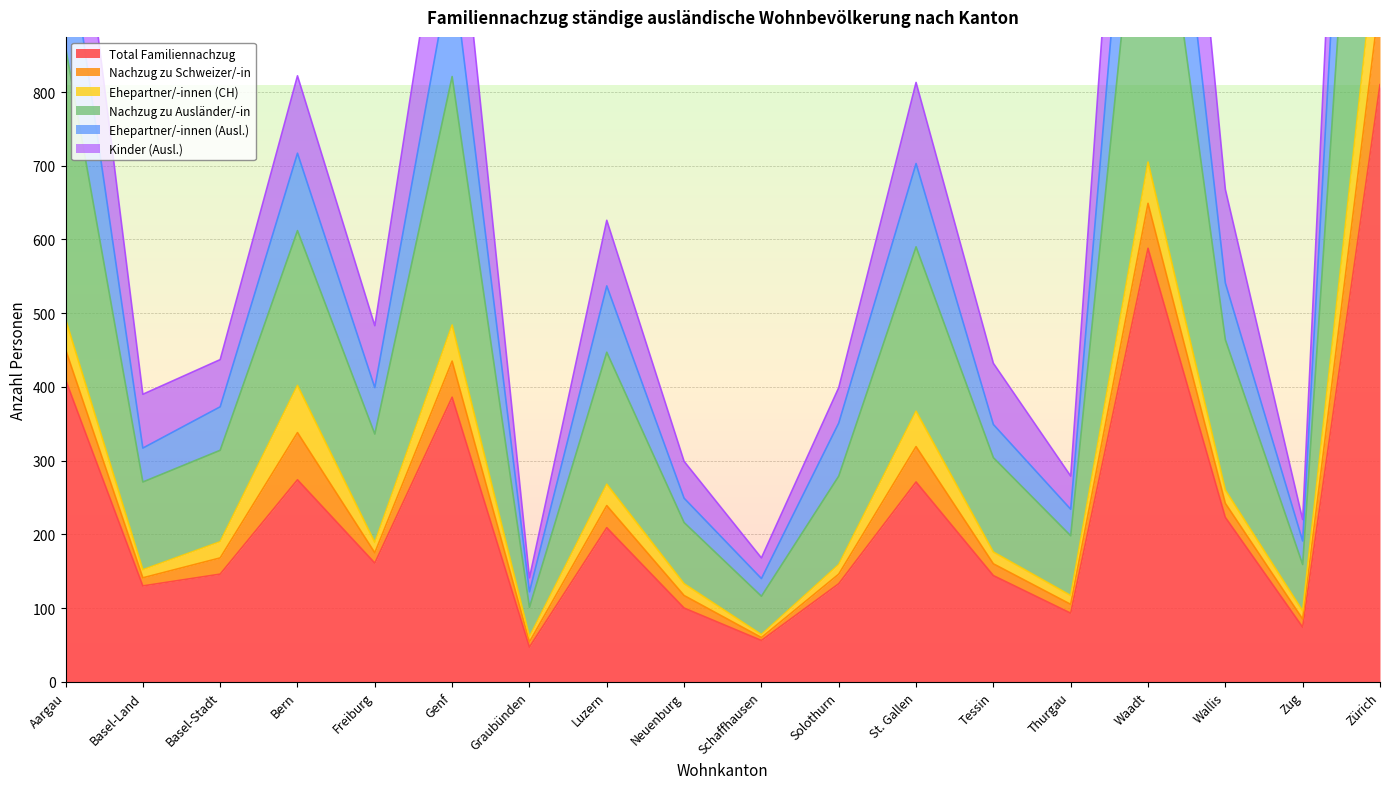

At which category is the sum across all series the highest?

Zürich